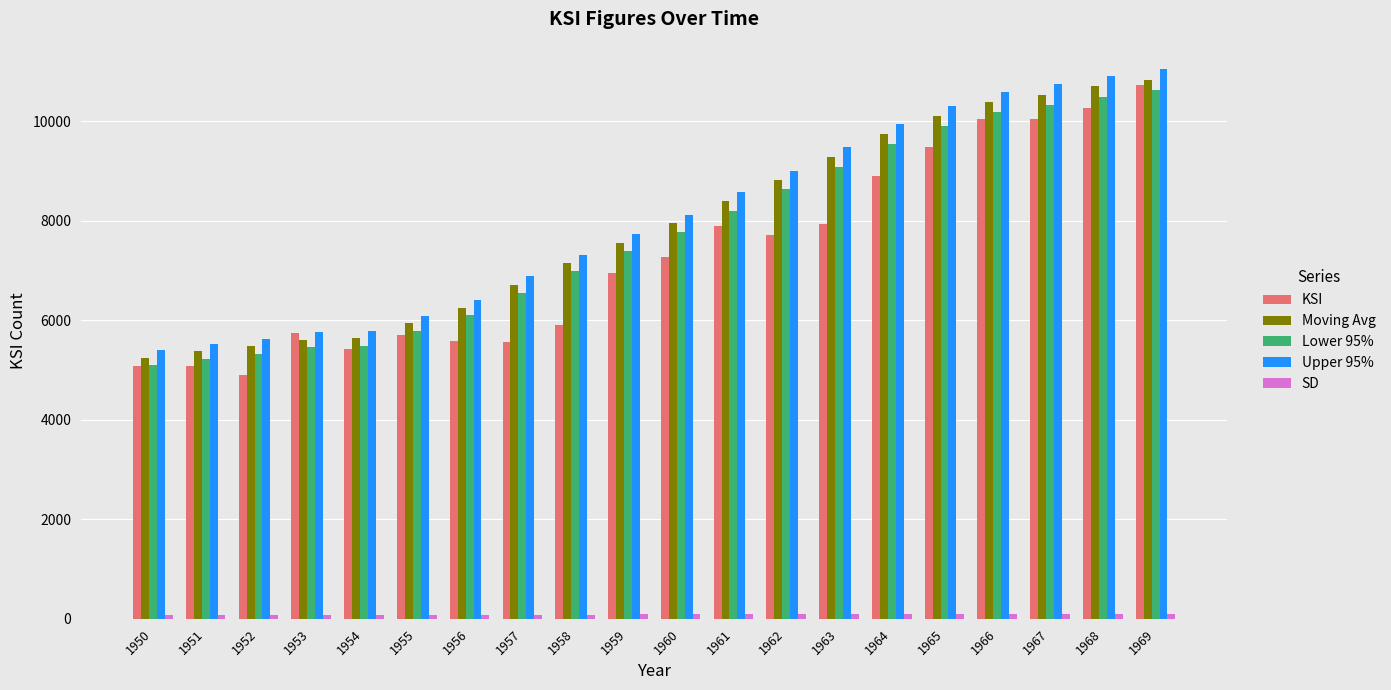

What is the sum of the Moving Avg values at 1969 and 1954?

16472.0